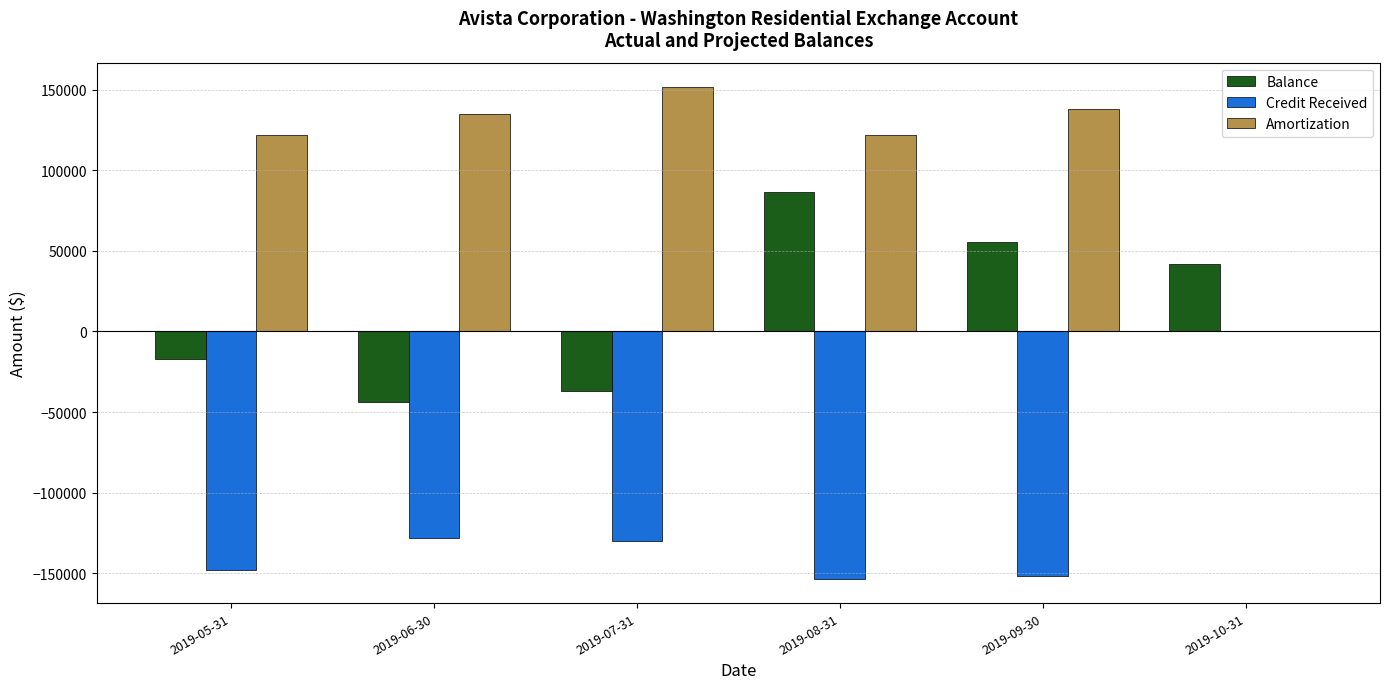

Which label corresponds to the largest value in the chart?

2019-07-31